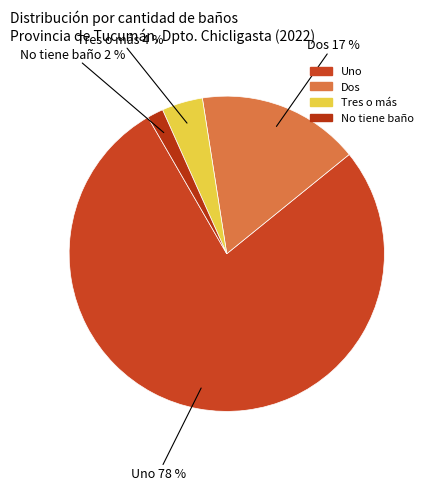

To the nearest percent, what portion does Dos represent?

17%